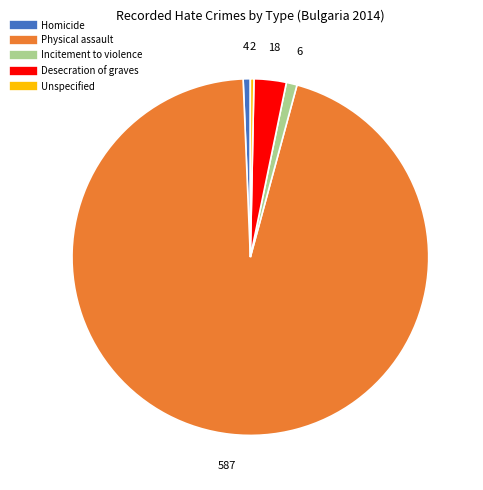

Is there a majority slice in this chart?

Yes